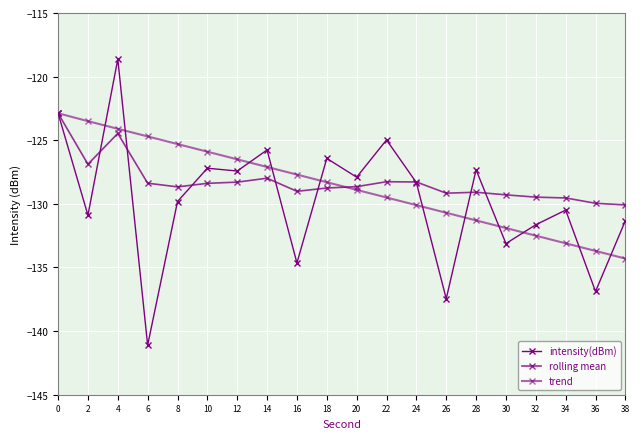

How many interior local valleys does the intensity(dBm) series have?

8